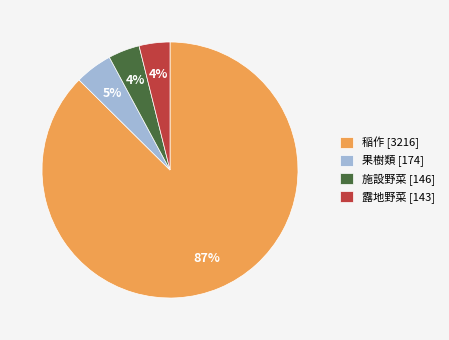

To the nearest percent, what portion does 果樹類 represent?

5%